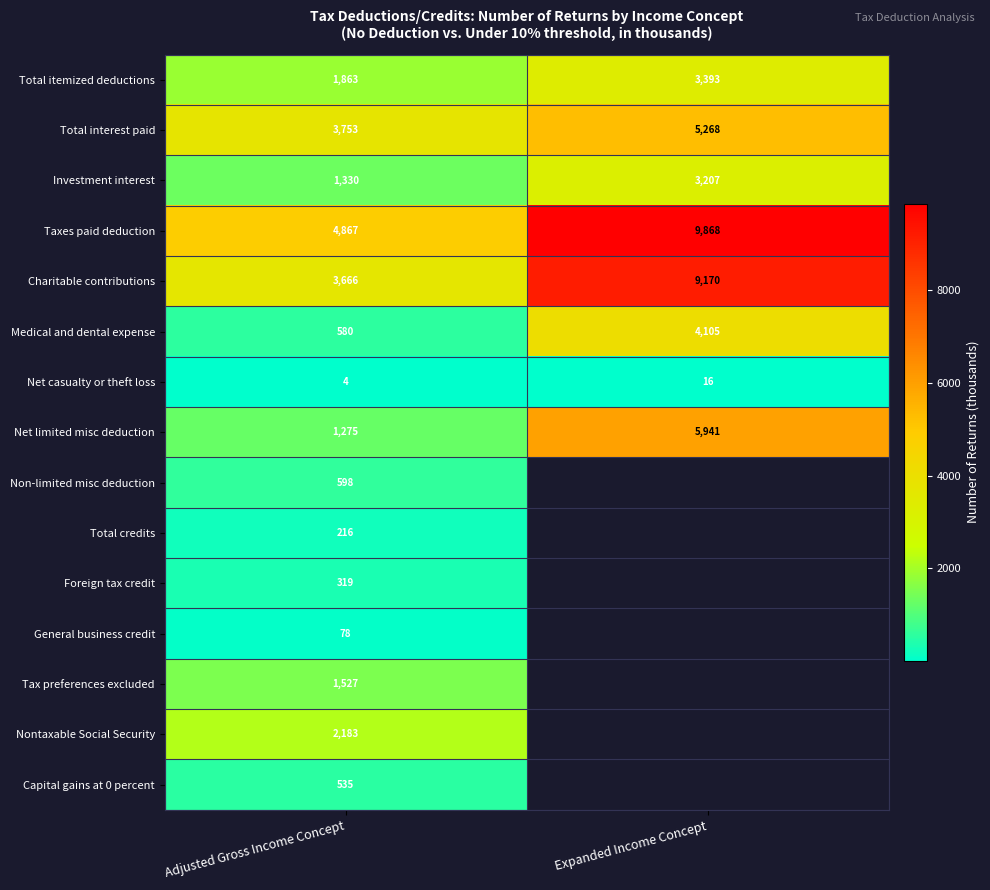

At which category is the sum across all series the highest?

Adjusted Gross Income Concept